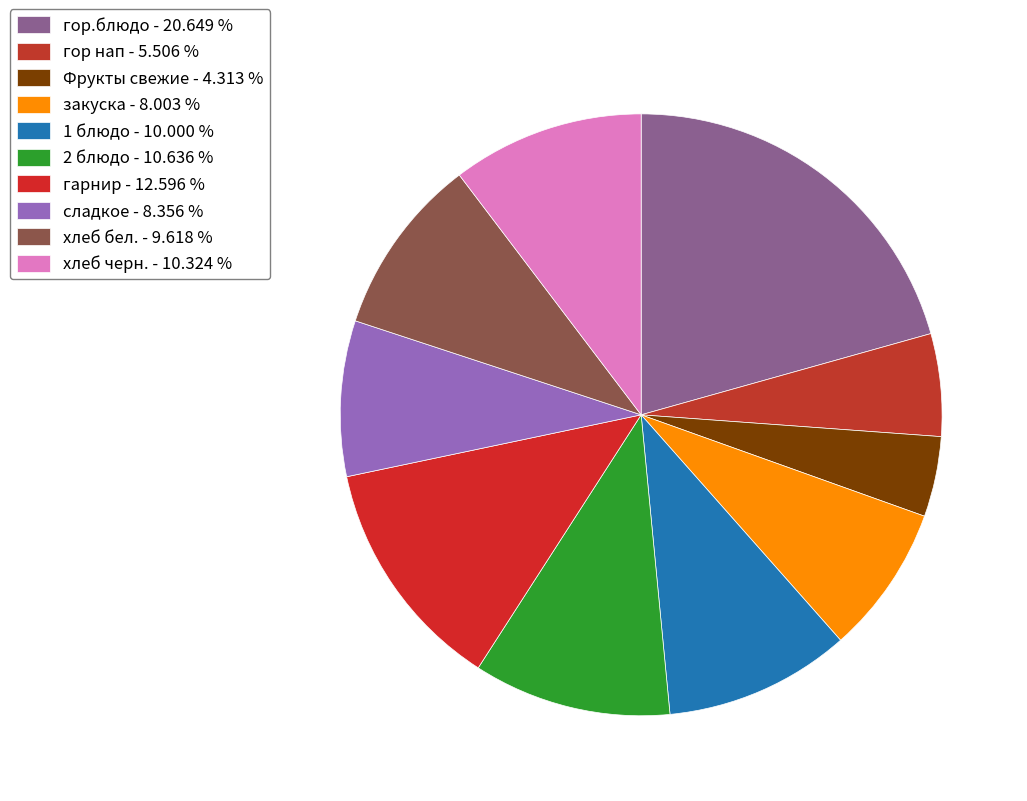

What is the largest slice in the pie chart?

гор.блюдо